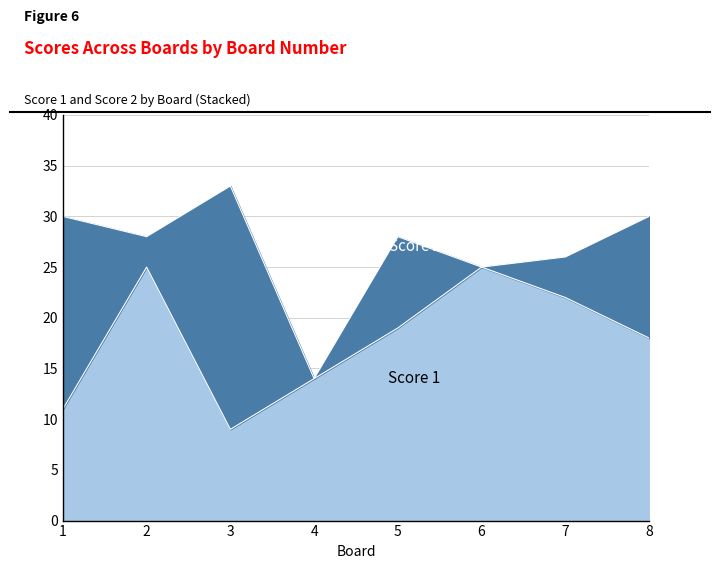

Reading left to right, extract all data points from this chart.

1=11	2=25	3=9	4=14	5=19	6=25	7=22	8=18